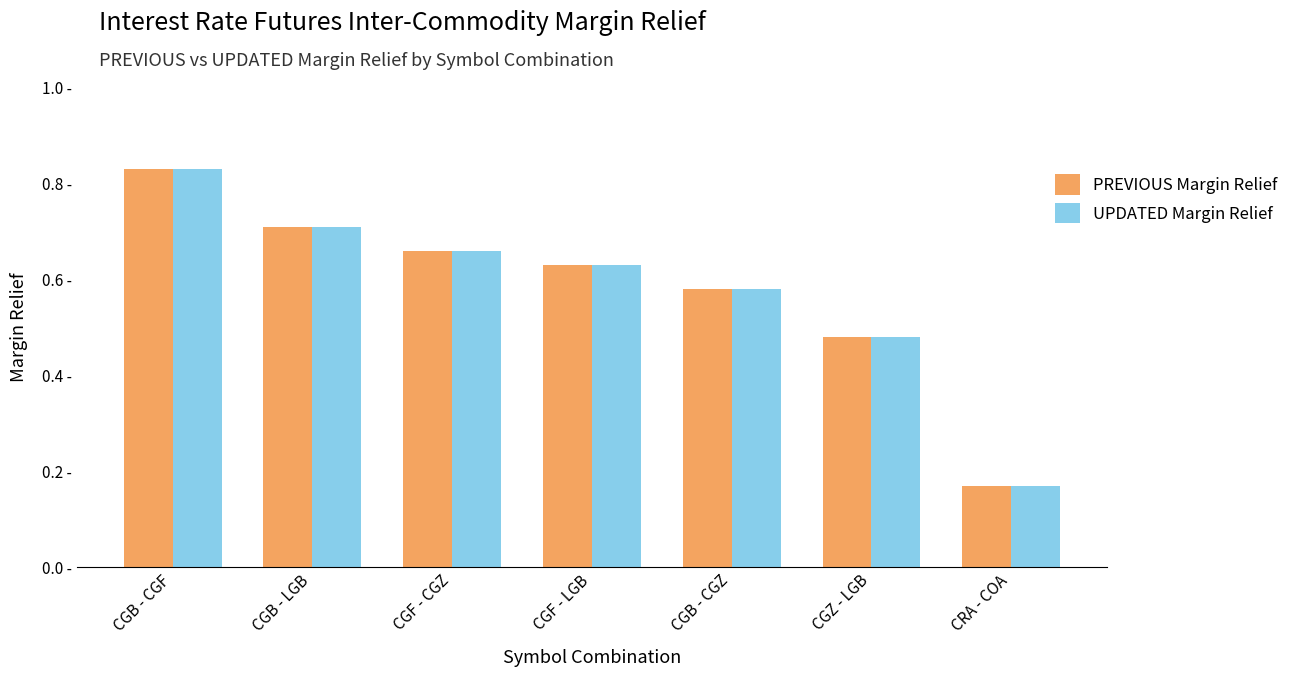

What is the approximate value of PREVIOUS Margin Relief at CGZ - LGB?

0.5